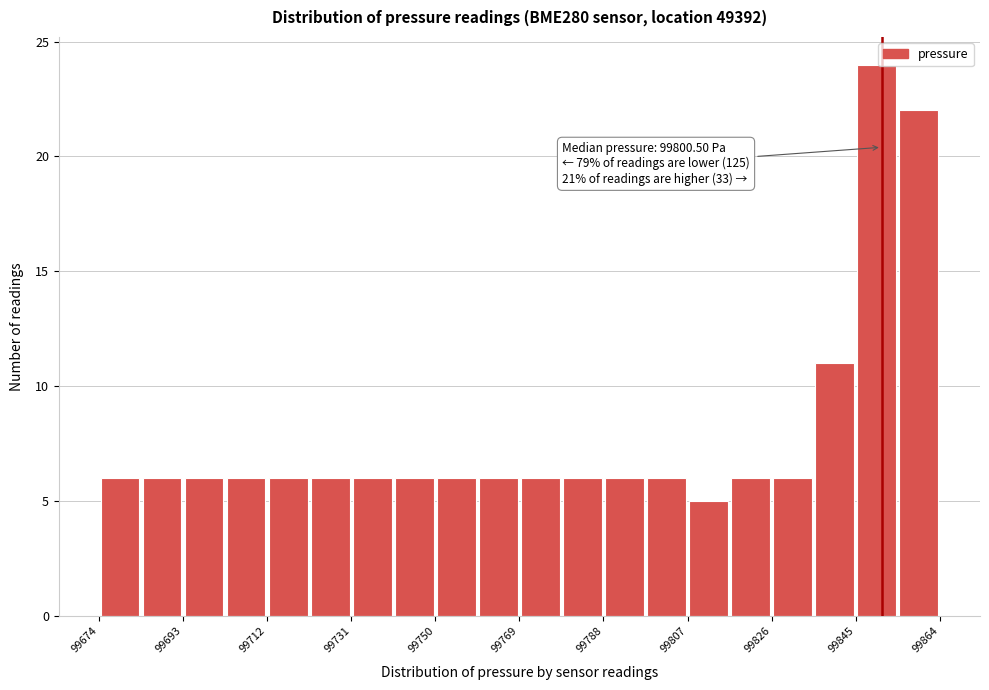

Over which range of the x-axis is the bar tallest?

99846 to 99856